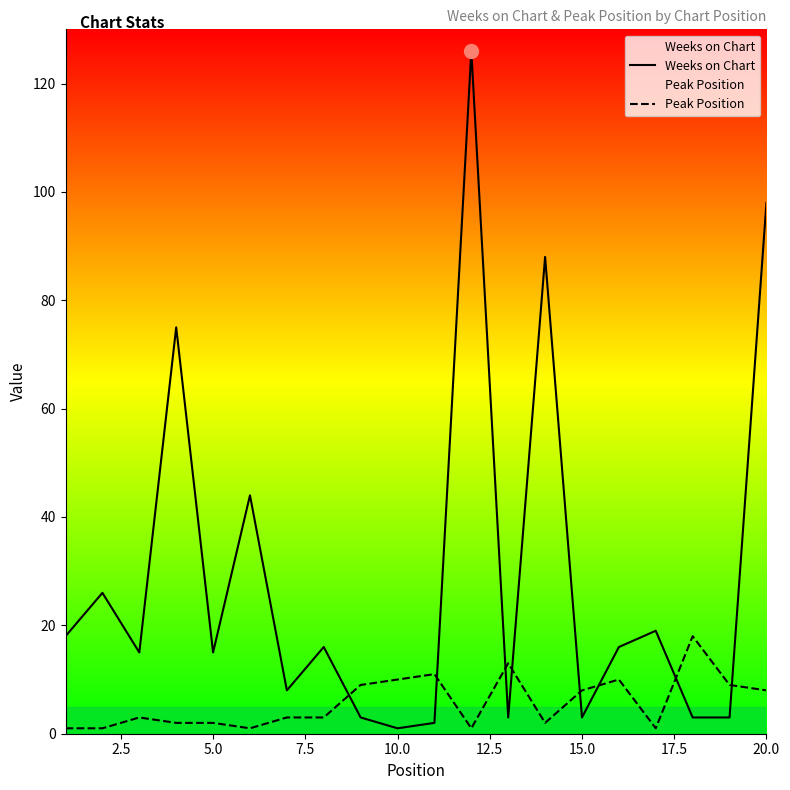

Count the number of categories in the chart.

20